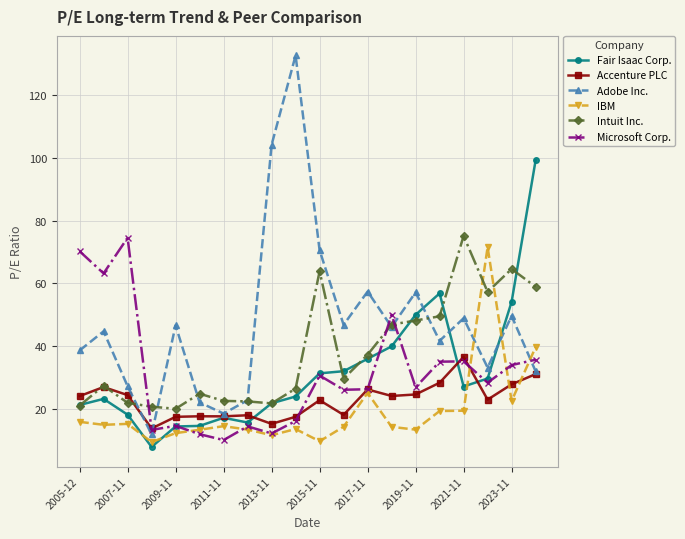

After their last crossing, which series has the higher values: IBM or Intuit Inc.?

Intuit Inc.